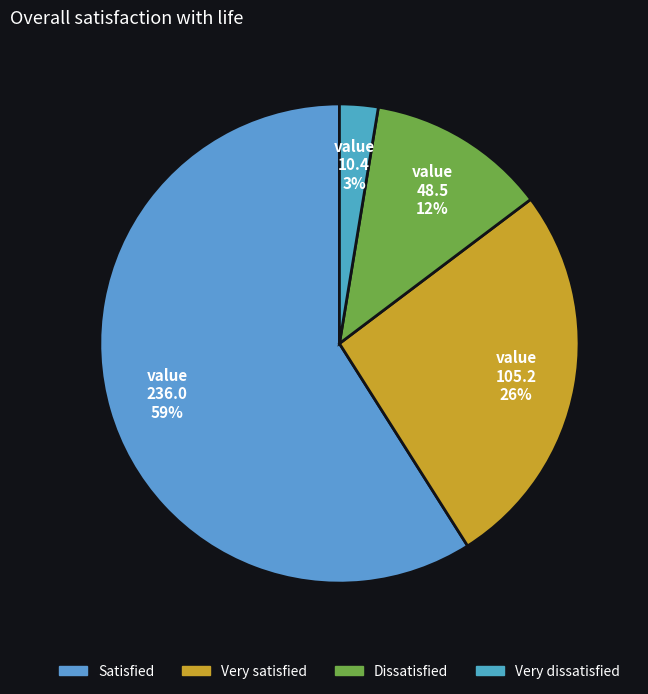

What percentage is the Very satisfied slice, to the nearest percent?

26%